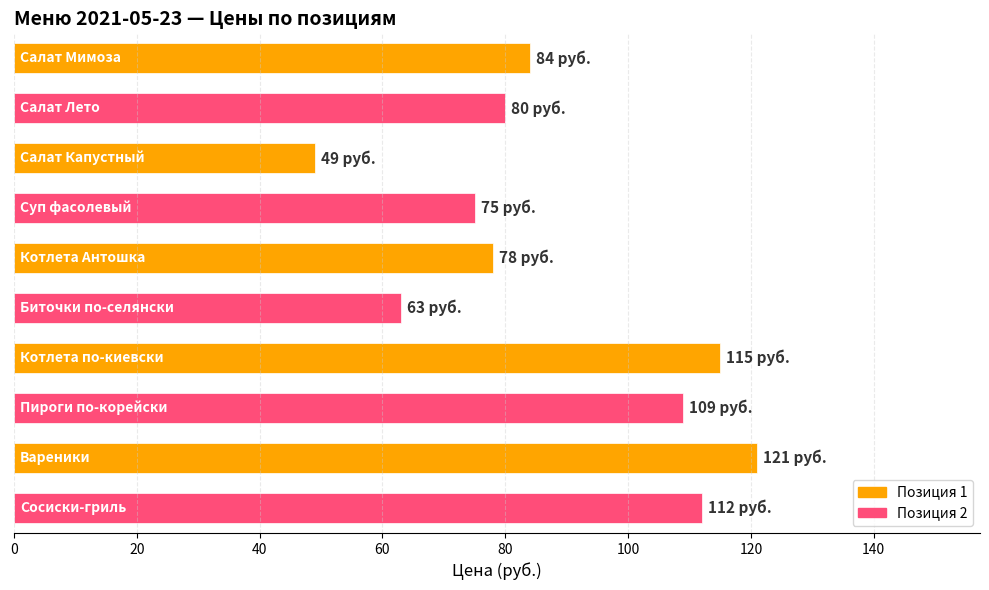

What is the difference between the second highest and minimum values?

66